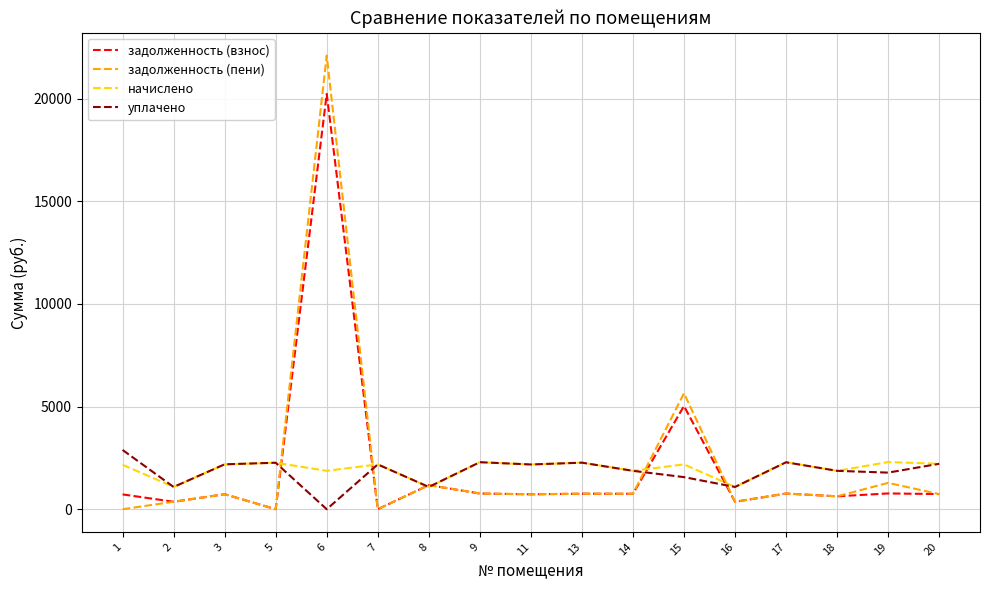

What is the maximum value for задолженность (пени)?

22097.8